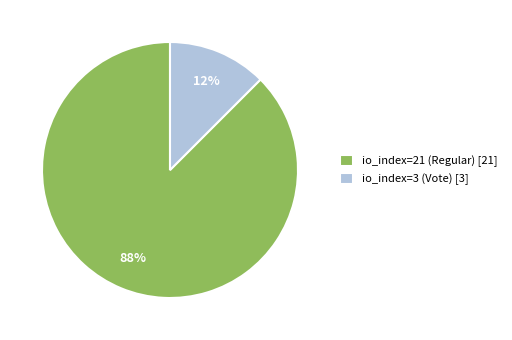

To the nearest percent, what is the combined percentage of io_index=3 (Vote) [3] and io_index=21 (Regular) [21]?

100%